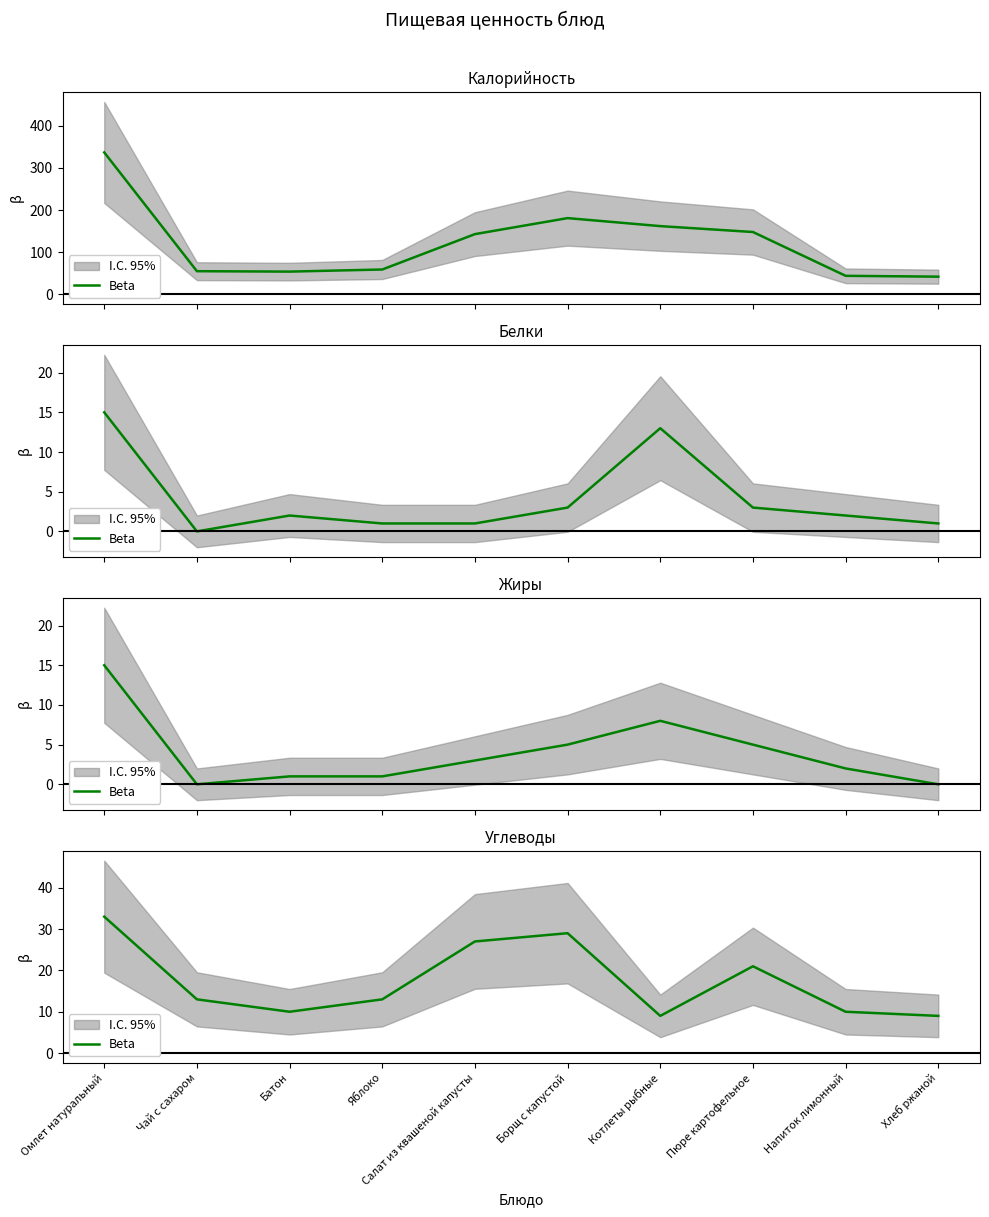

How many values are below 13?

4